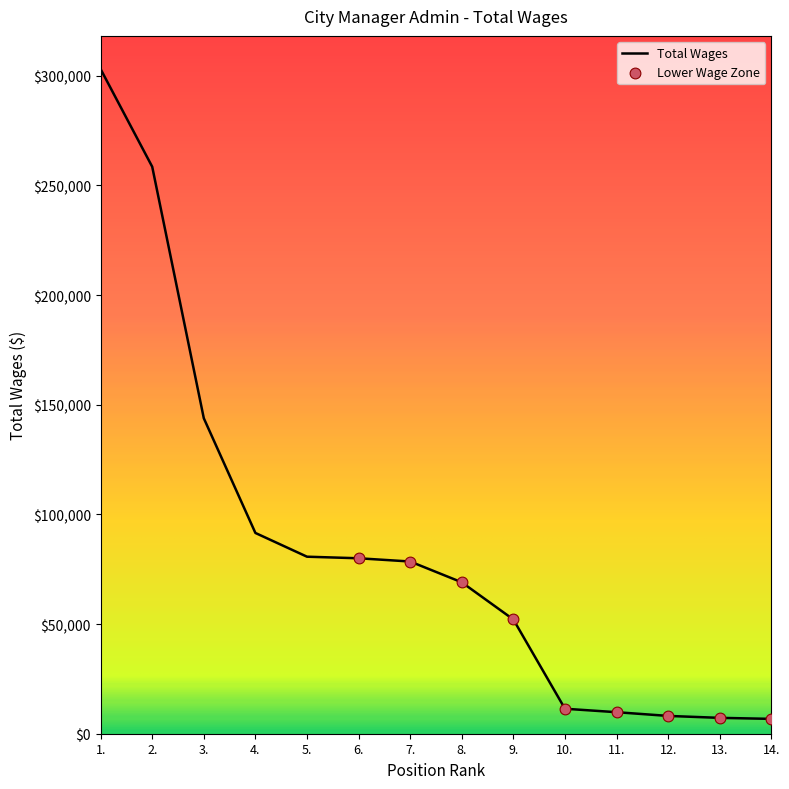

Approximately how many times larger is the value at 12. compared to 14.?

1.2